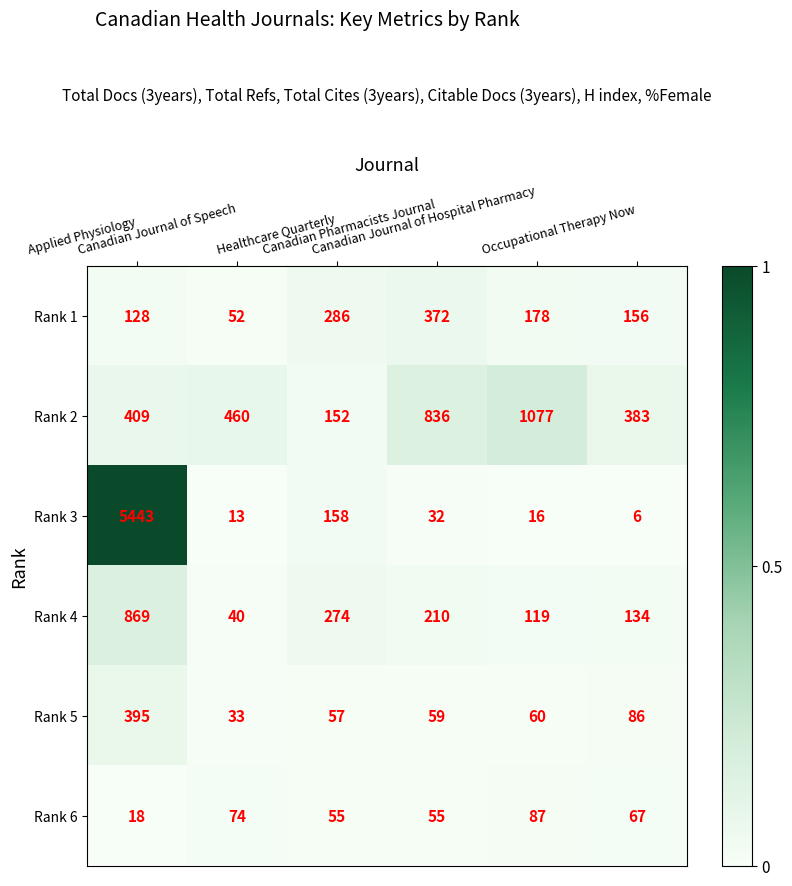

What is the smallest value displayed?

6